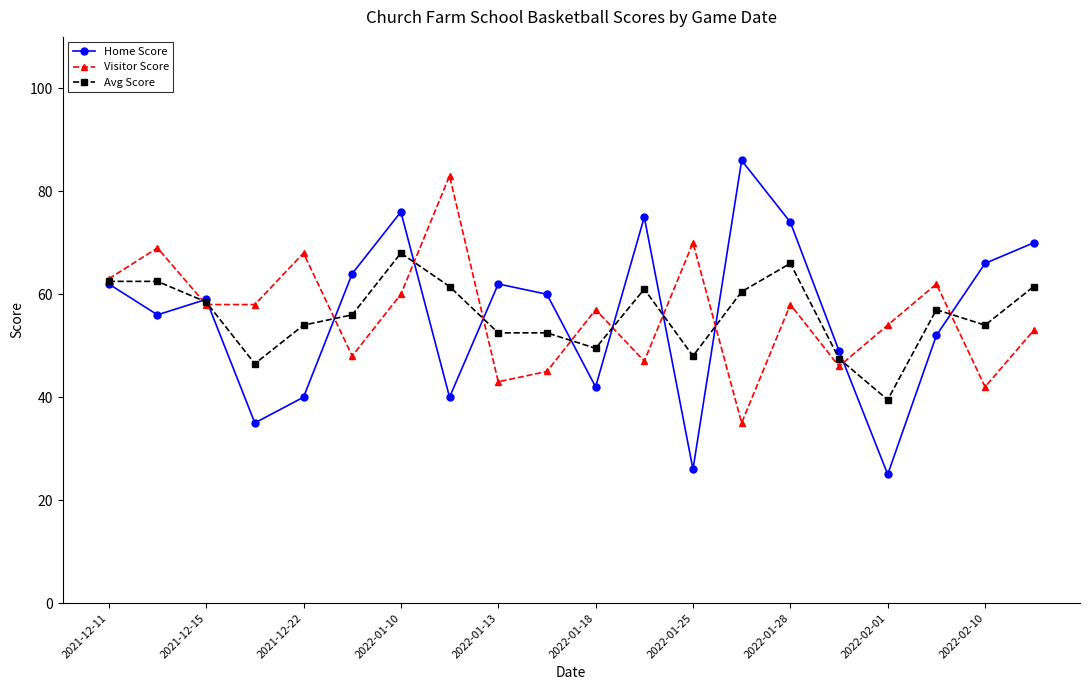

Which series has the largest range (max minus min)?

Home Score